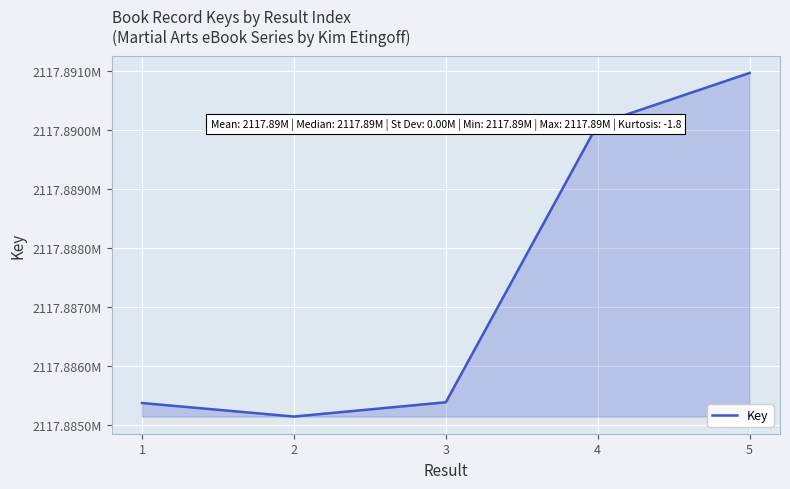

Is this an area chart (filled region under the line)?

Yes